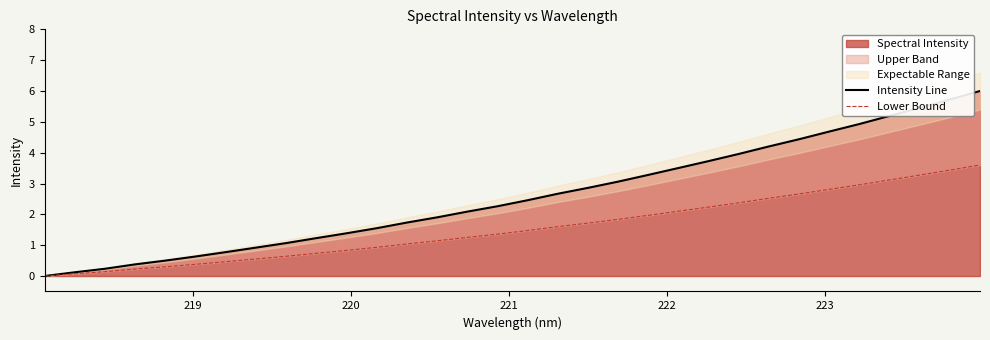

What is the maximum value for Intensity Line?

6.0